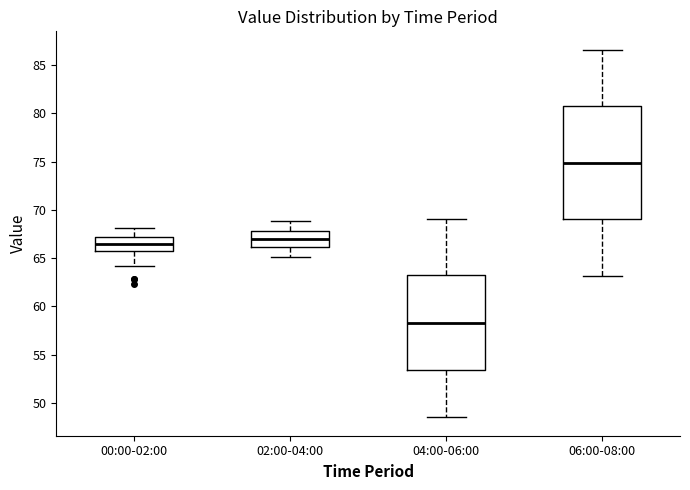

Where does the upper whisker of the box for 00:00-02:00 end on the y-axis? The values are not printed on the chart, so give them approximately, as read against the axis.

68.0